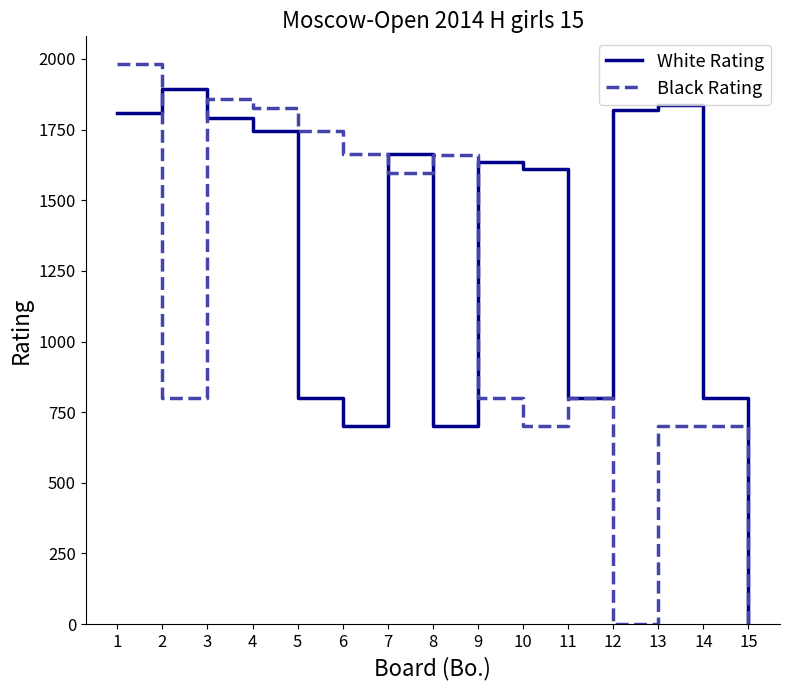

Is it true that White Rating equals 766 at 1?

False